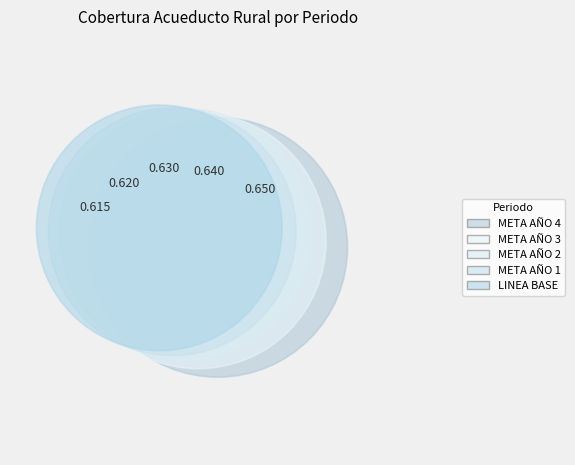

Which category has the smallest portion of the pie?

LINEA BASE